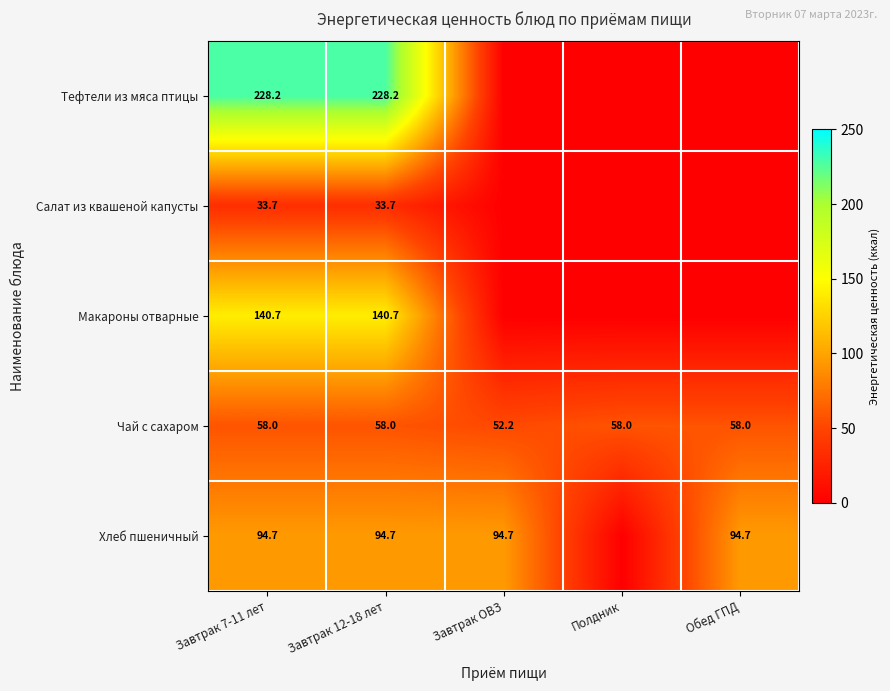

True or false: Чай с сахаром has a value of 25.7 at Завтрак 12-18 лет.

False